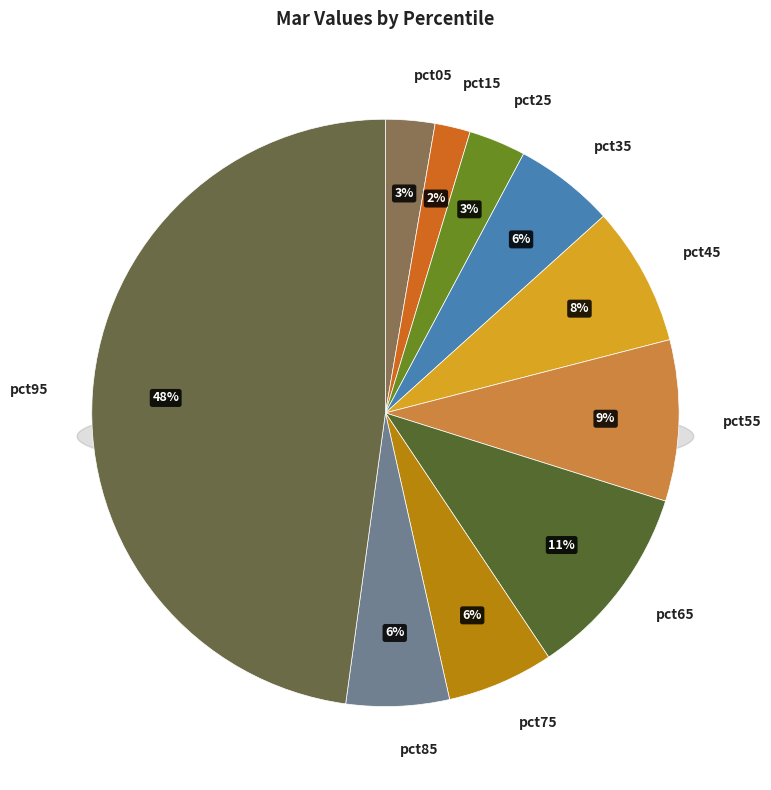

Is it true that pct85 is 1% of the pie?

False